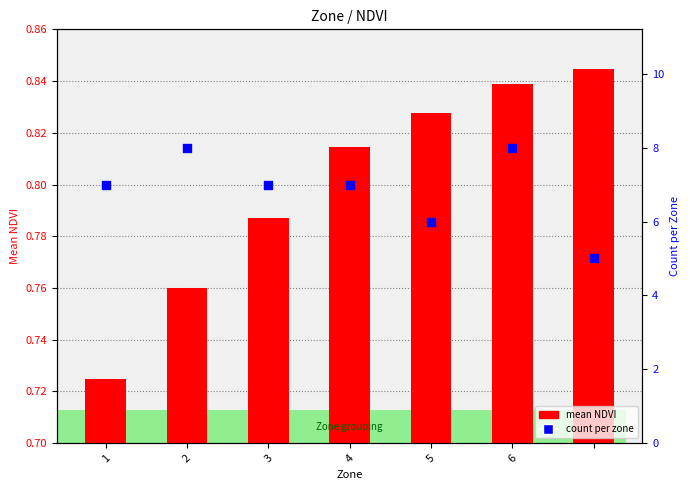

Which series has the largest Y range (max minus min)?

count per zone